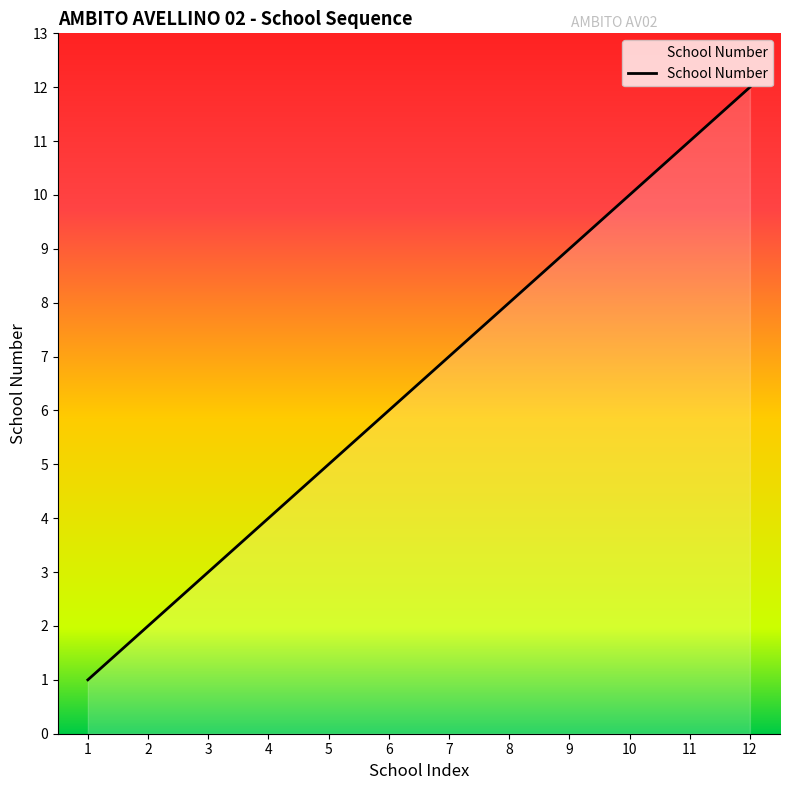

The chart shows a value of 3 at 8. True or false?

False